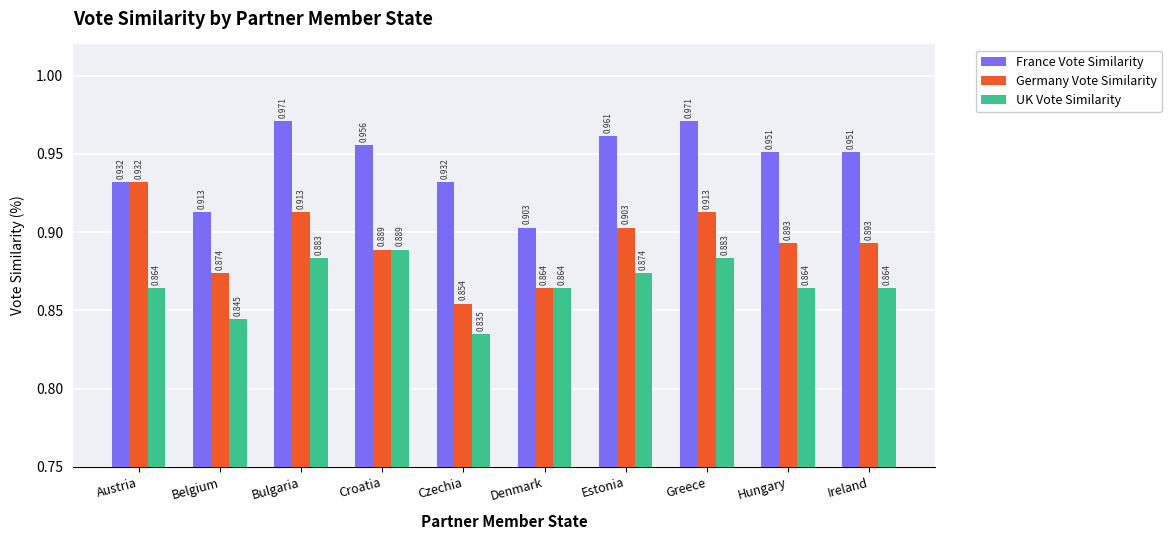

How many bars are there in each group?

3